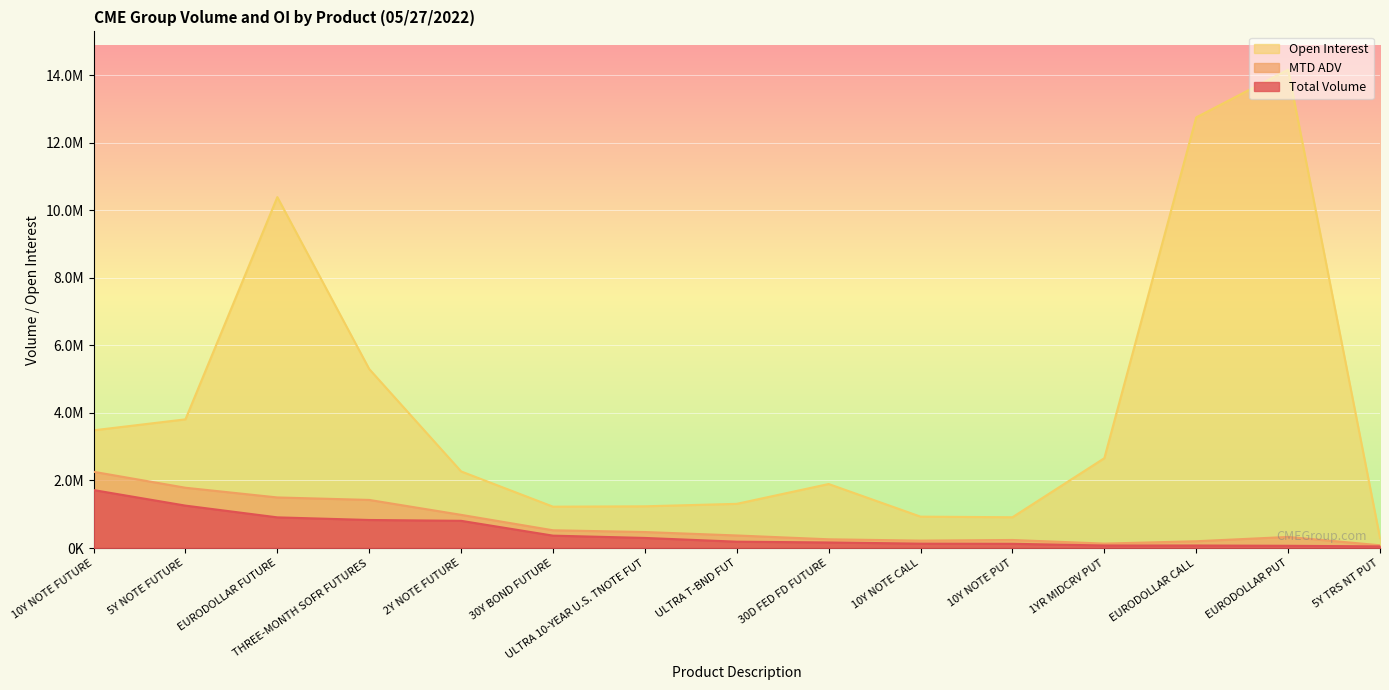

Does the chart display data point markers on the line(s)?

No